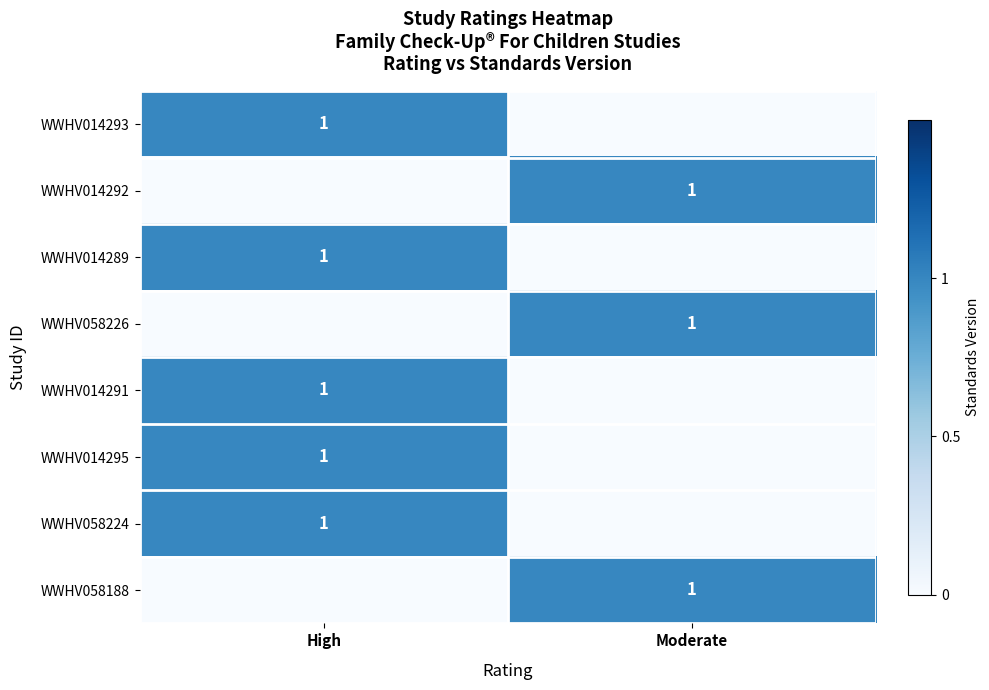

What is the difference between the highest and lowest values at Moderate?

1